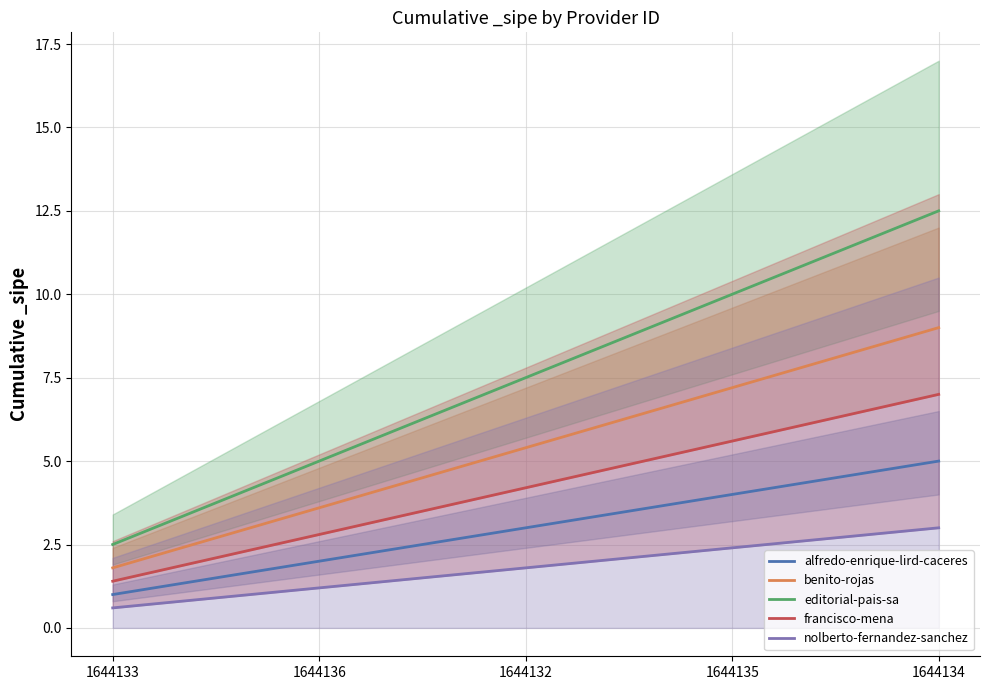

What is the smallest value displayed?

0.6